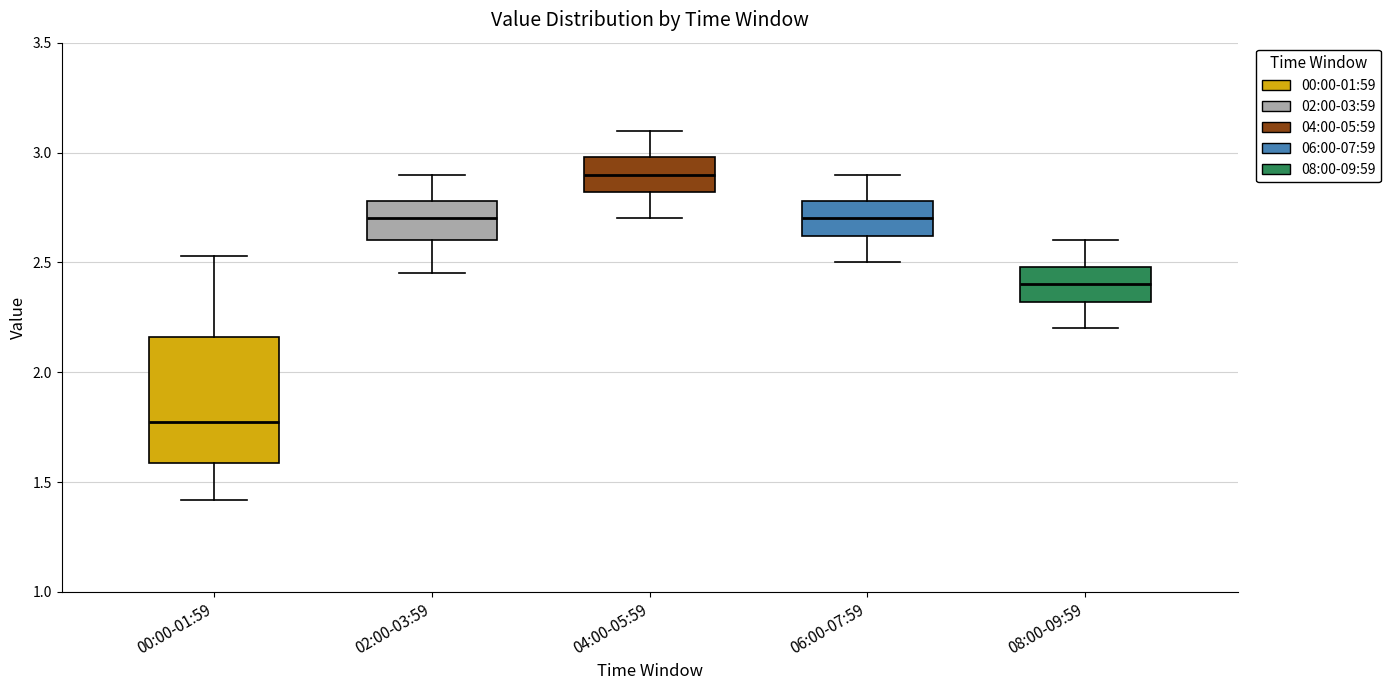

Where does the upper whisker of the box for 00:00-01:59 end on the y-axis? The values are not printed on the chart, so give them approximately, as read against the axis.

2.55